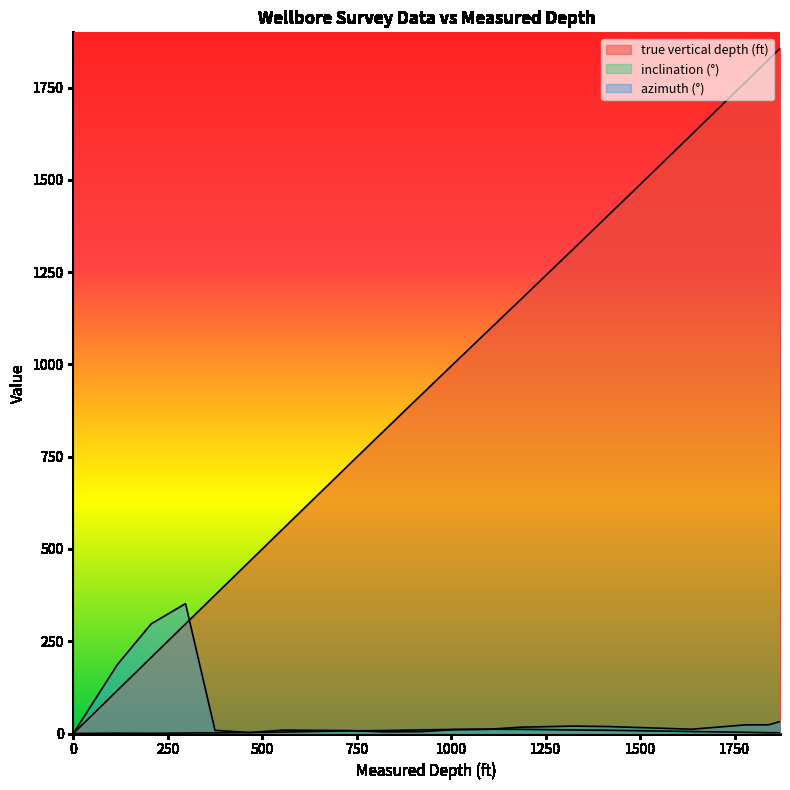

Rank the series by their maximum value, from highest to lowest.

true vertical depth (ft), azimuth (°), inclination (°)